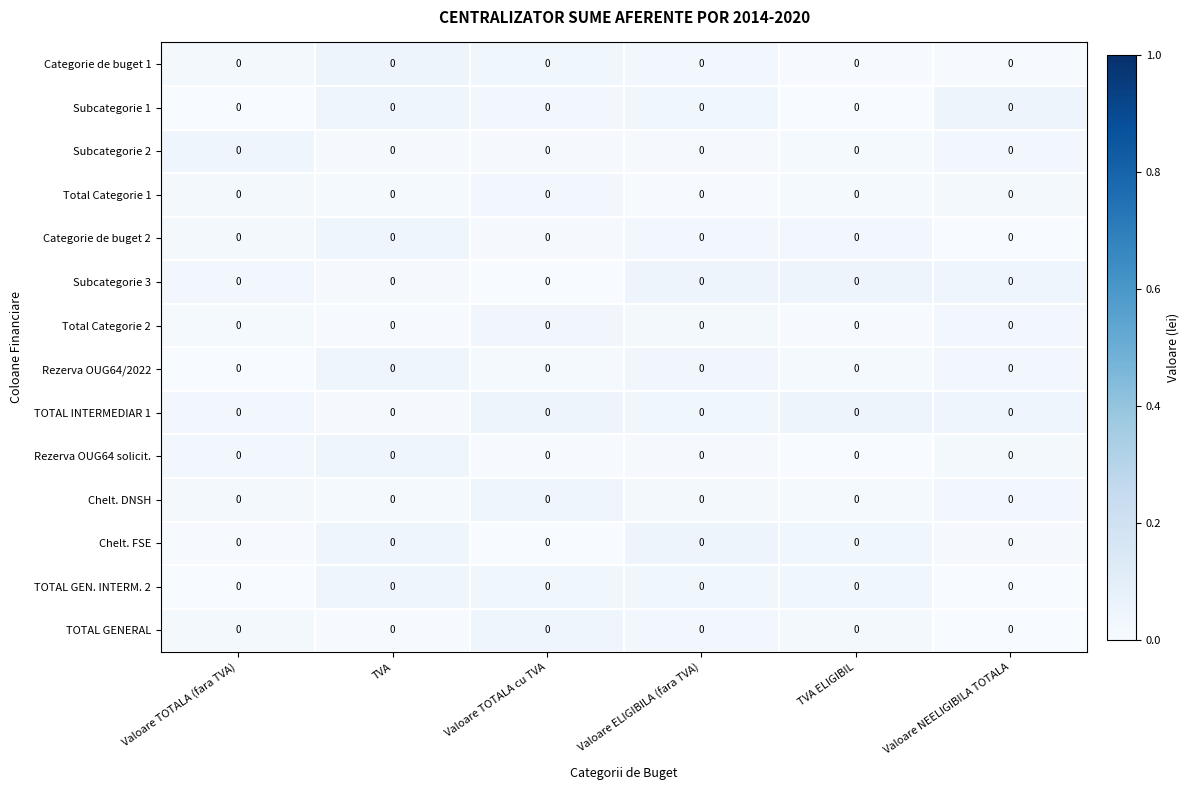

Which has a higher value, Valoare TOTALA cu TVA or Valoare ELIGIBILA (fara TVA)?

Valoare TOTALA cu TVA